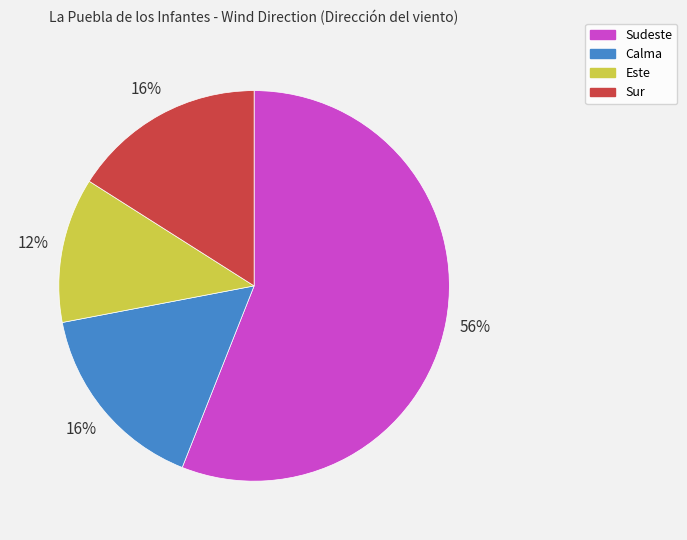

How many slices are in this pie chart?

4